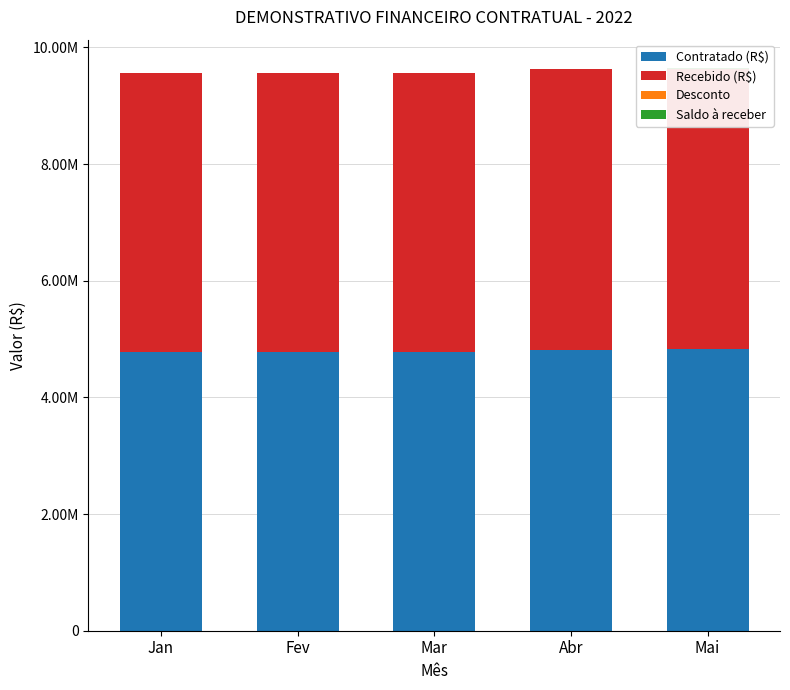

At how many categories does at least one series exceed 4417733?

5